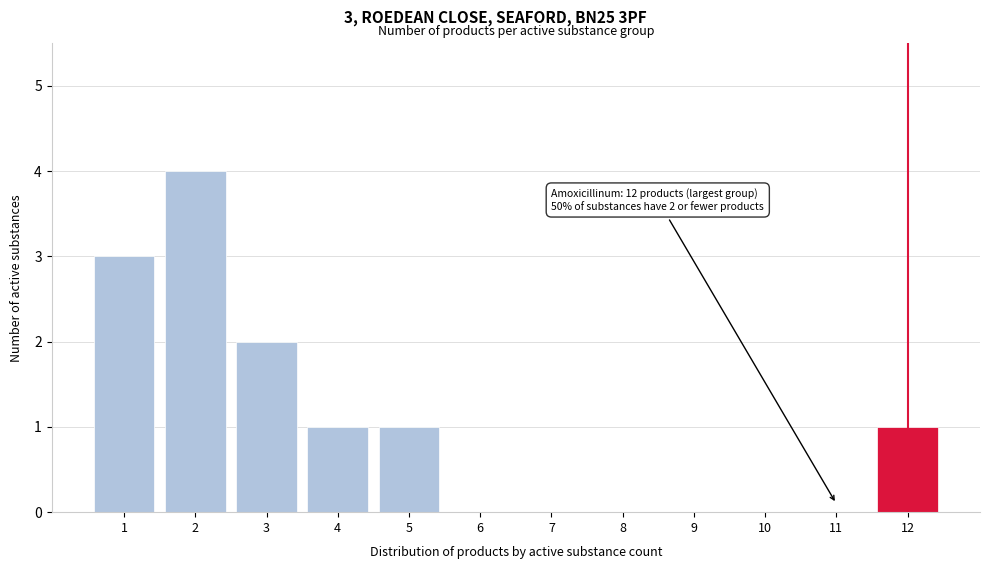

Reading left to right, what are all the values shown in this chart?

1=3	2=4	3=2	4=1	5=1	6=0	7=0	8=0	9=0	10=0	11=0	12=1